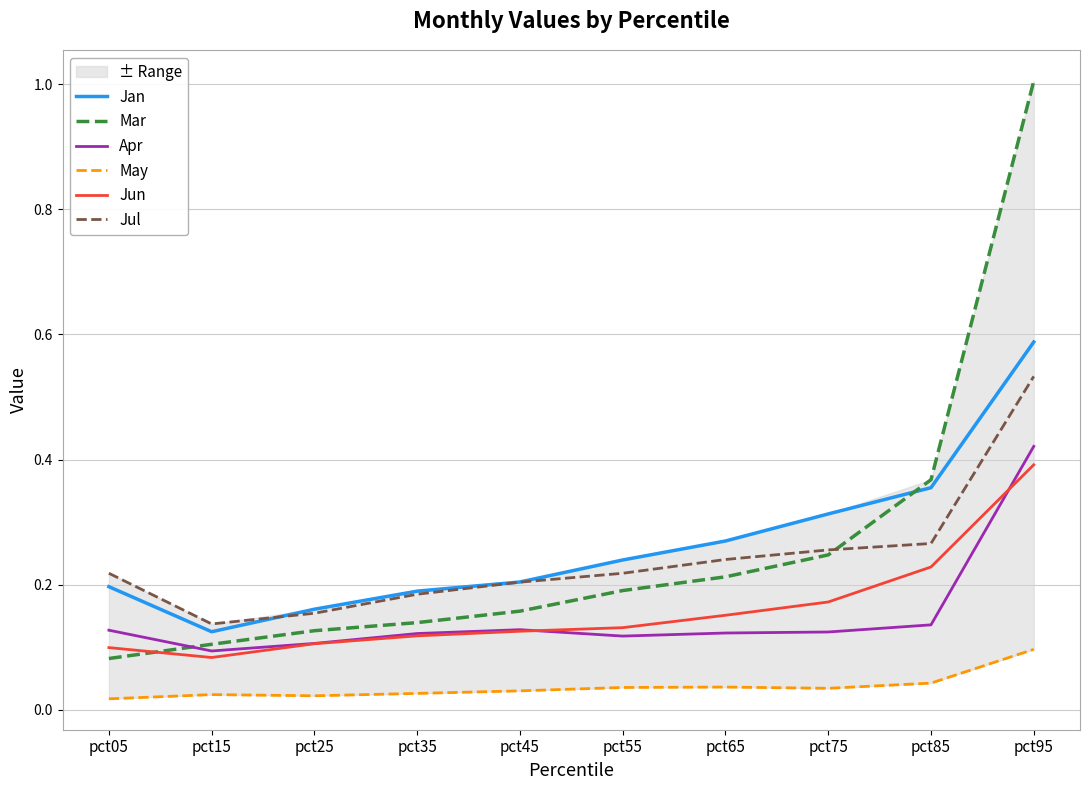

Rank the series by their maximum value, from lowest to highest.

May, Jun, Apr, Jul, Jan, Mar